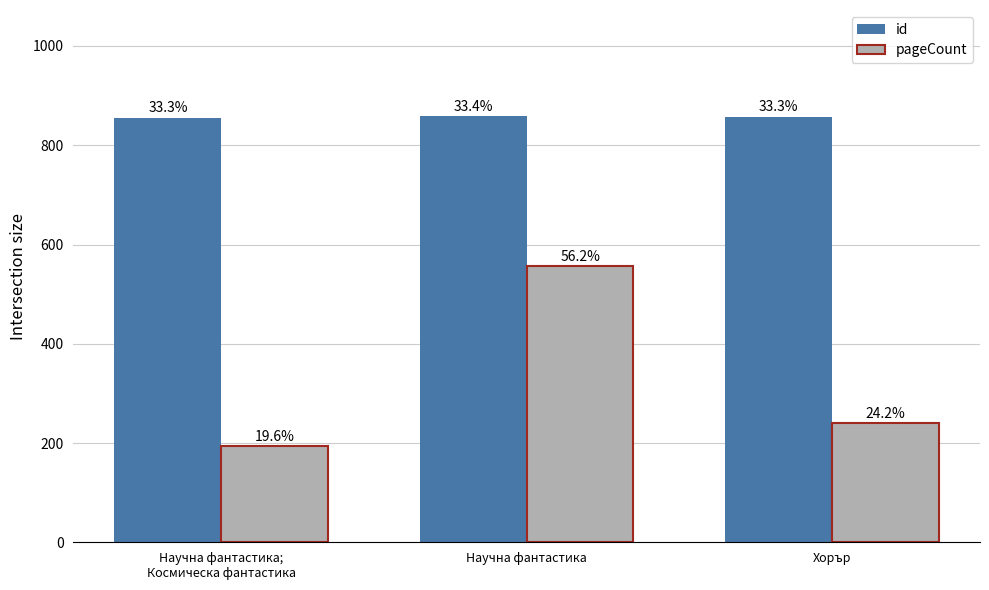

What are all the series names shown in the legend?

id, pageCount